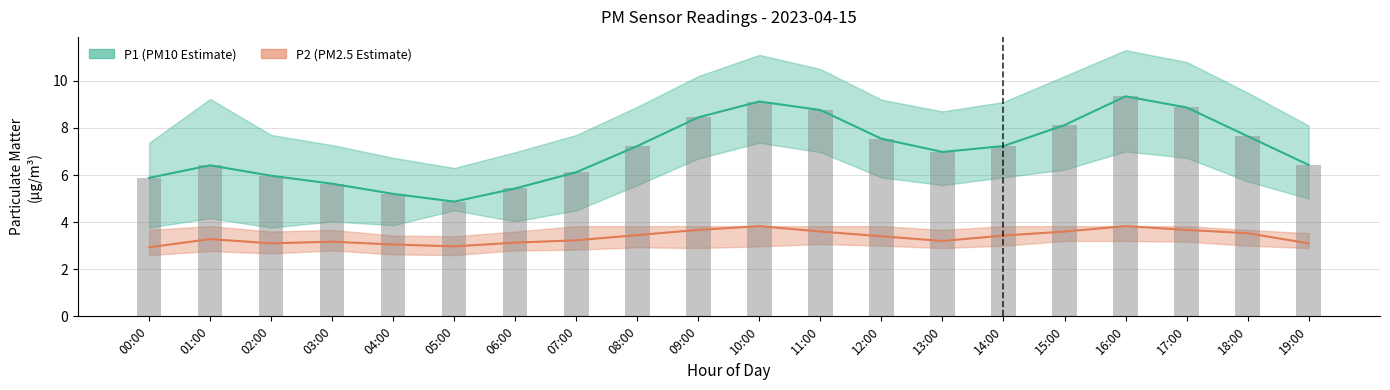

What is the sum of the P2 values at 14:00 and 08:00?

6.9